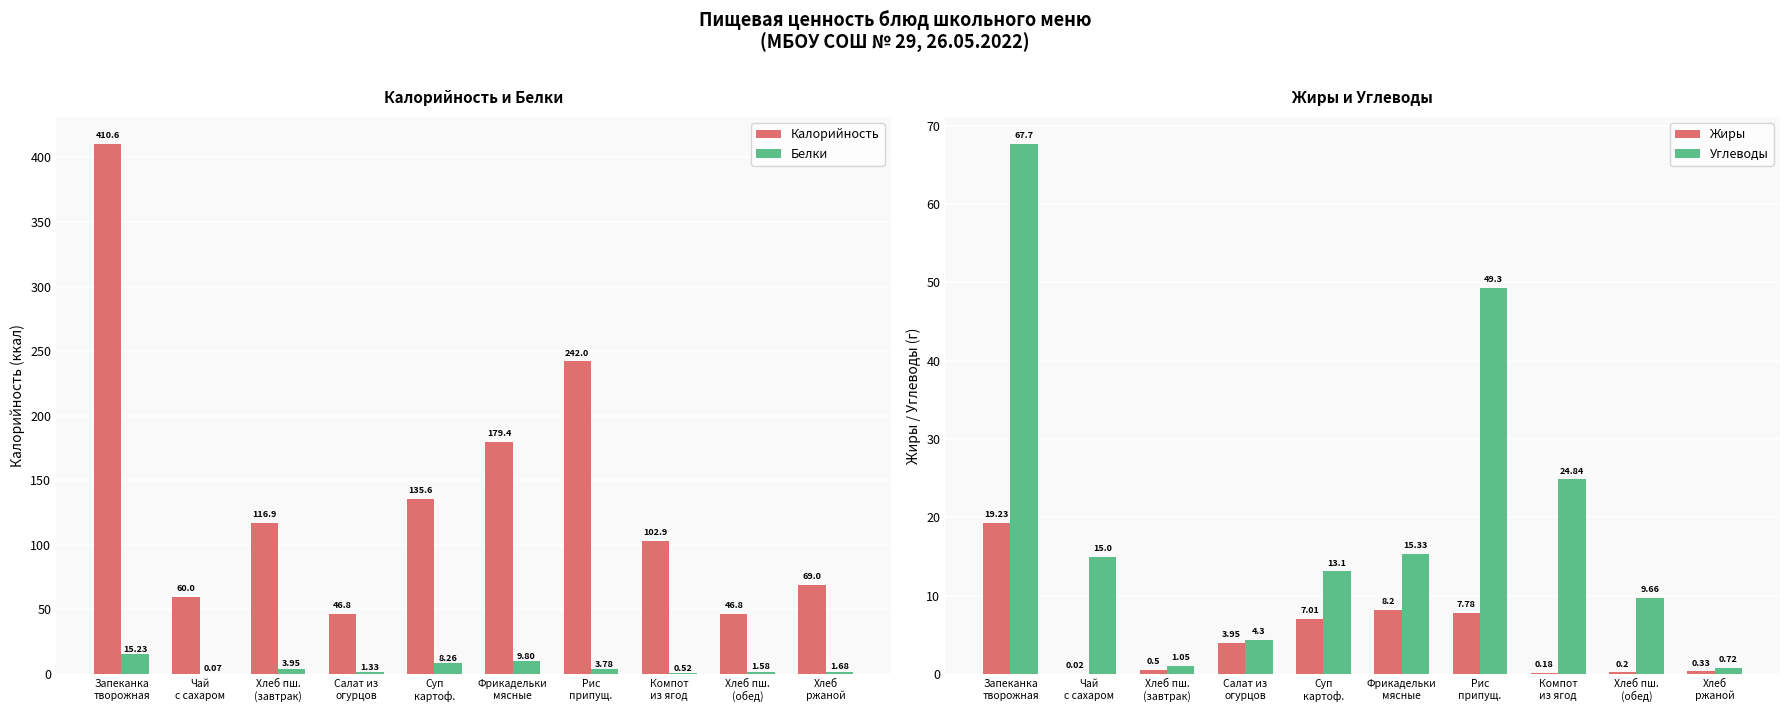

What position from the left is Суп
картоф.?

5